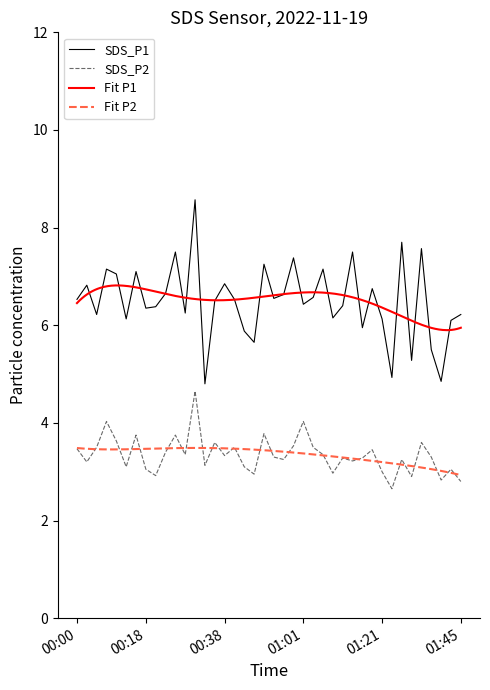

Which has a higher value, 00:18 or 00:10?

00:10